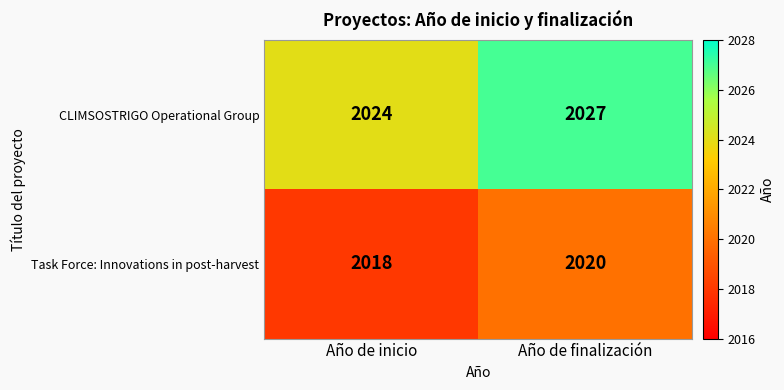

Which label corresponds to the smallest value in the chart?

Año de inicio